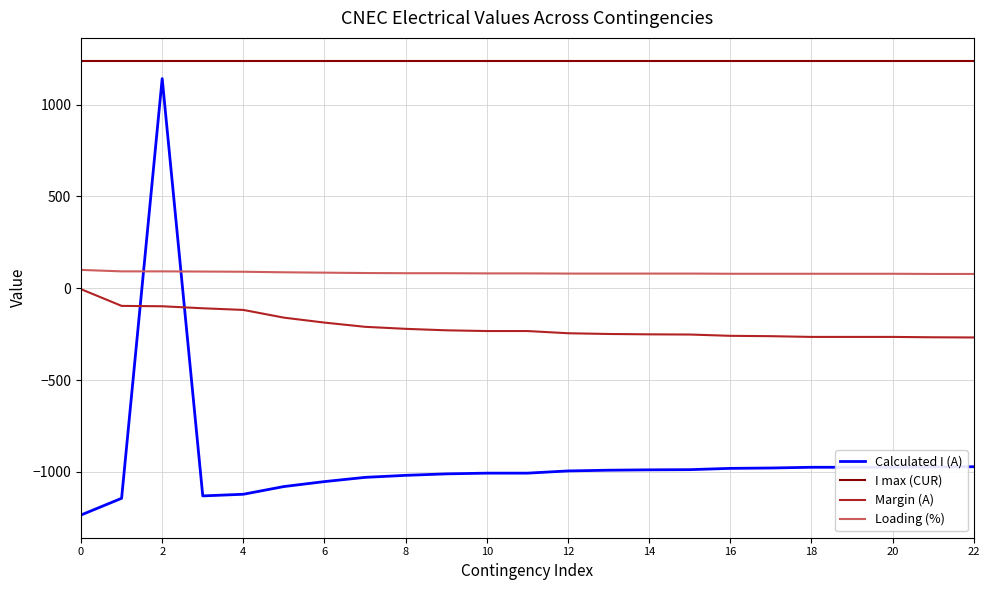

Which series has the largest range (max minus min)?

Calculated I (A)